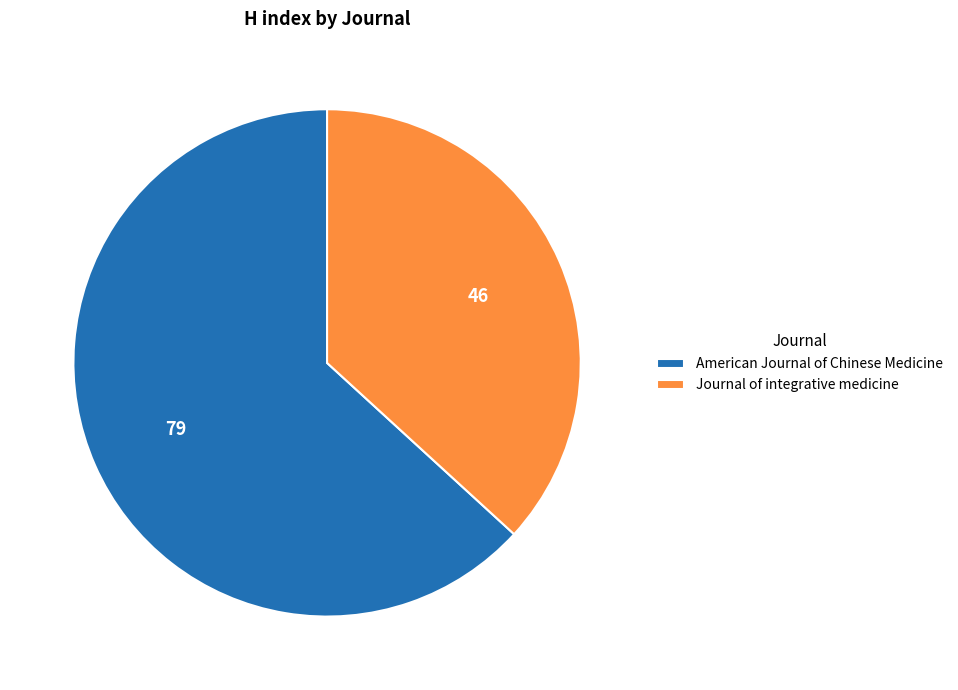

Count the number of slices in the pie.

2